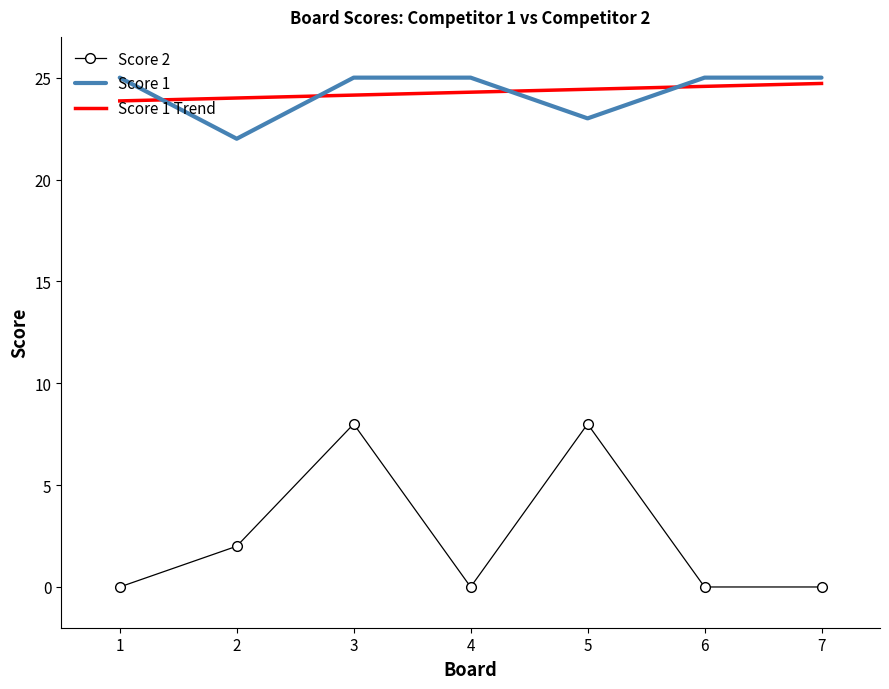

Reading left to right, list all the values displayed in this chart.

Score 2: 1=0.0	2=2.0	3=8.0	4=0.0	5=8.0	6=0.0	7=0.0
Score 1: 1=25.0	2=22.0	3=25.0	4=25.0	5=23.0	6=25.0	7=25.0
Score 1 Trend: 1=23.9	2=24.0	3=24.1	4=24.3	5=24.4	6=24.6	7=24.7